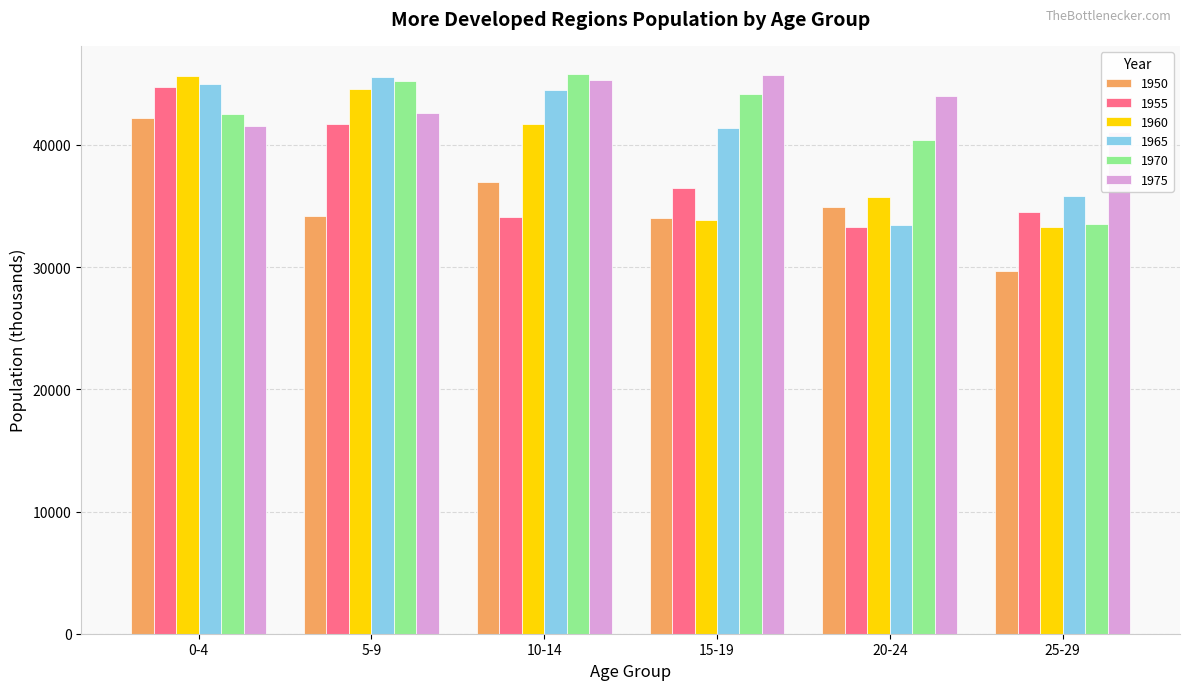

Which has a higher value, 20-24 or 25-29?

20-24